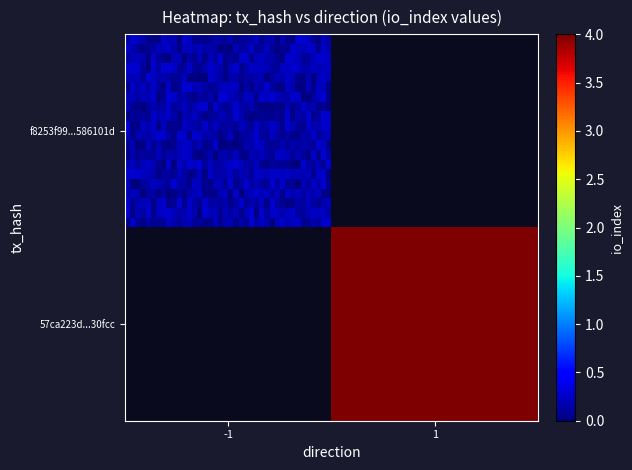

What is the spread (max minus min) of values at io_index?

4